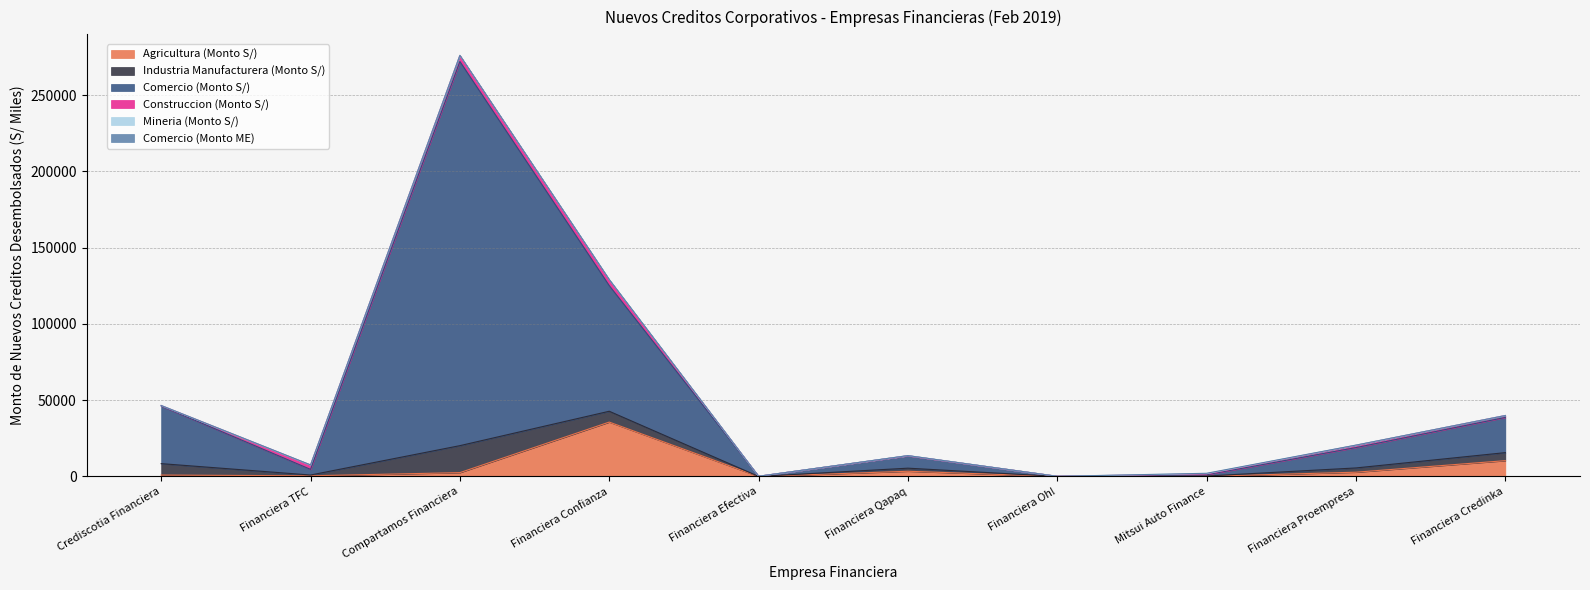

Where is the first local minimum for Mineria (Monto S/)?

Financiera TFC